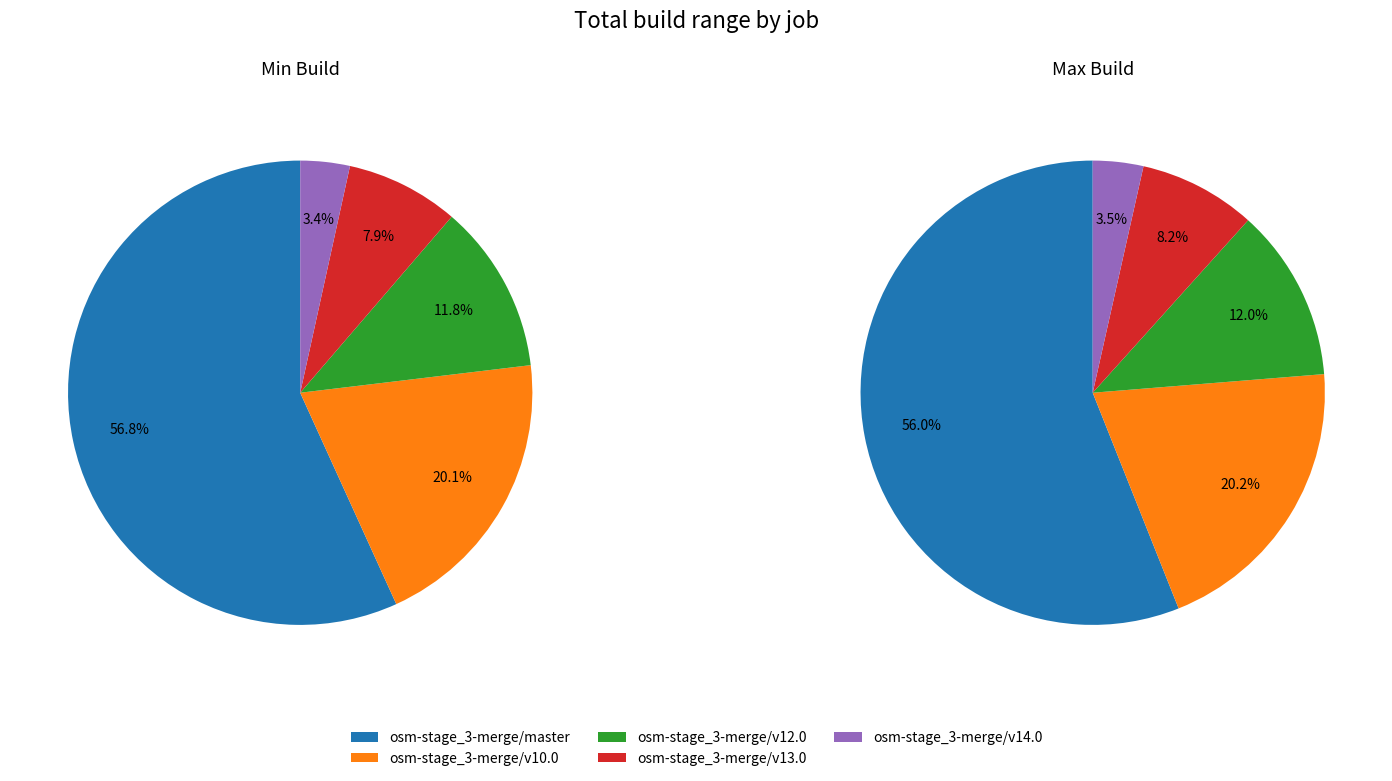

What percentage do osm-stage_3-merge/v10.0 and osm-stage_3-merge/v13.0 together represent?

28.0%